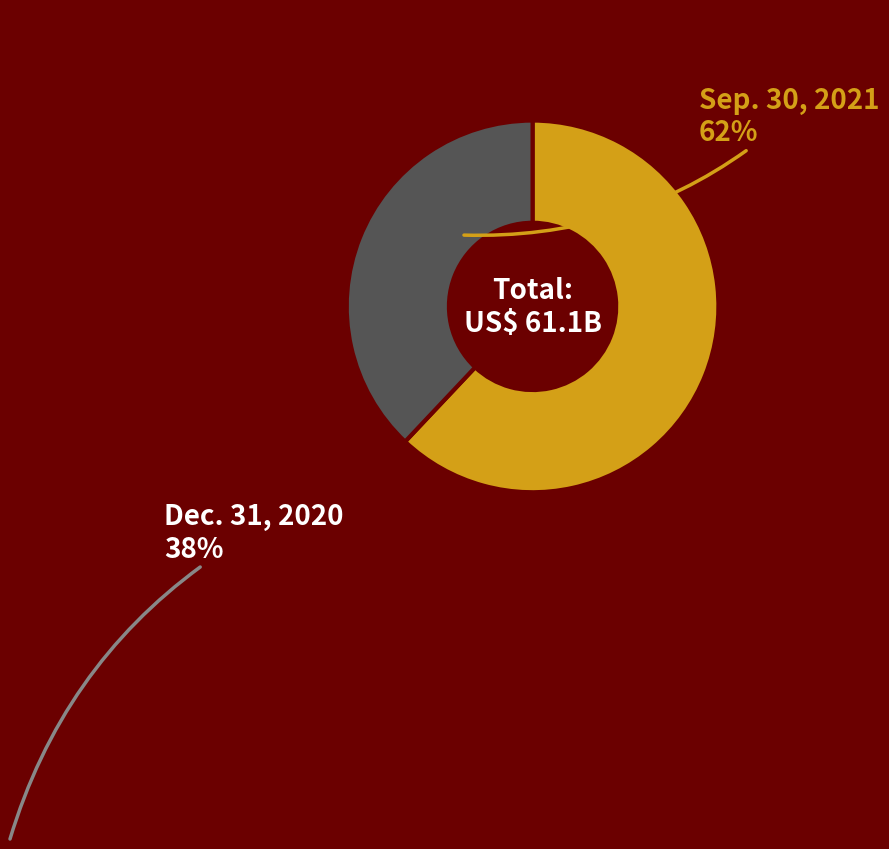

Is there a majority slice in this chart?

Yes